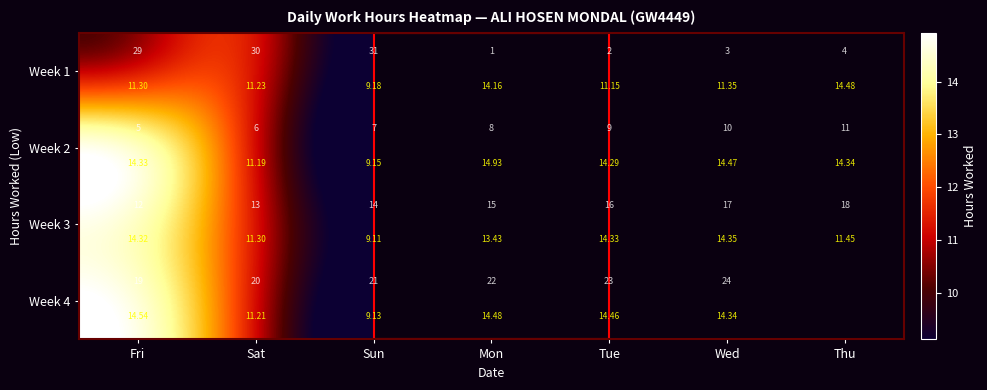

True or false: Week 2 has a value of 14.5 at Wed.

True